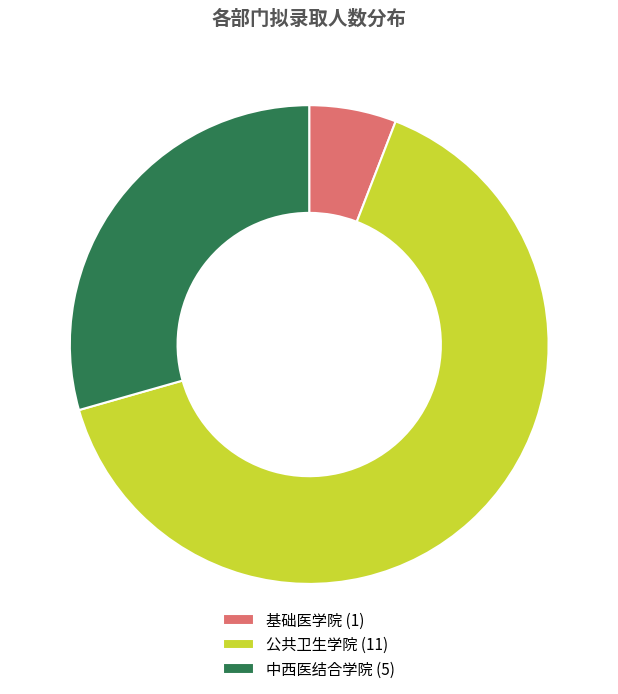

Combined, do 中西医结合学院 (5) and 基础医学院 (1) account for over 50%?

No